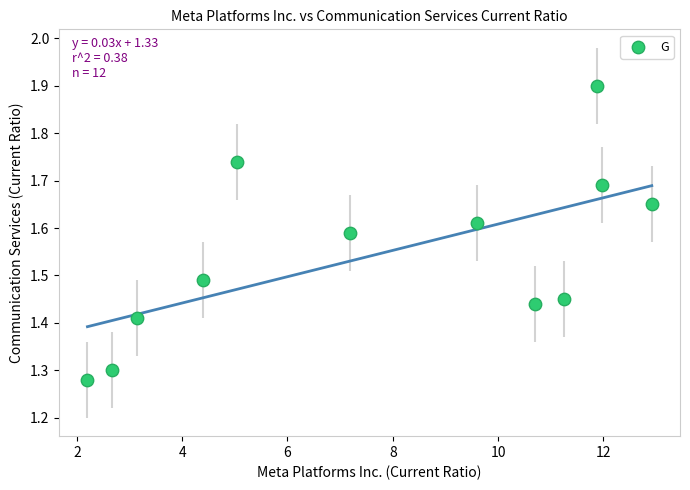

What is the average X value?

7.7